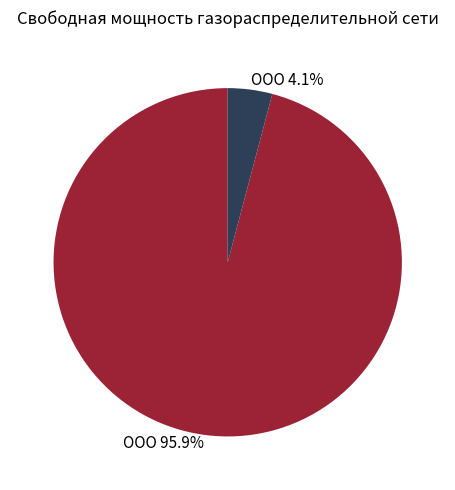

To the nearest percent, what is the average slice percentage?

50%